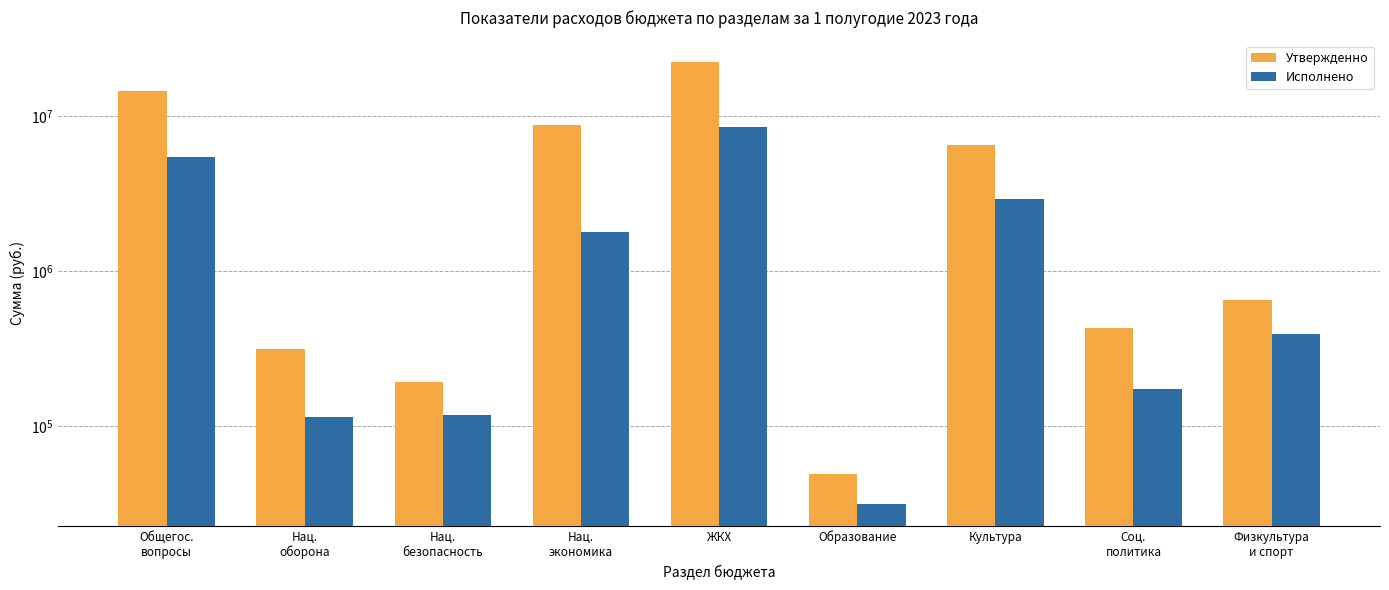

Rank the categories by Утвержденно value from lowest to highest.

Образование, Нац.
безопасность, Нац.
оборона, Соц.
политика, Физкультура
и спорт, Культура, Нац.
экономика, Общегос.
вопросы, ЖКХ